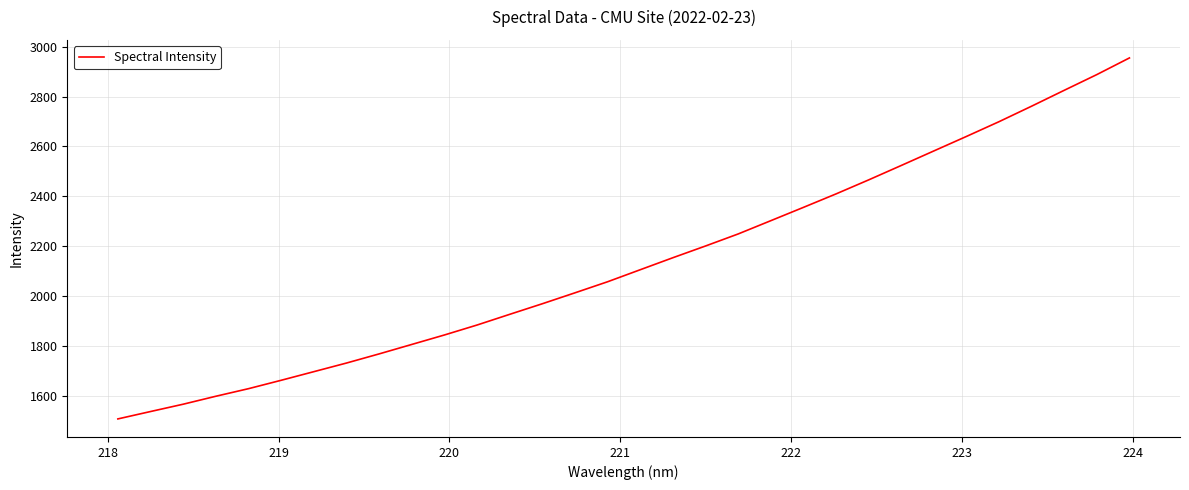

What is the smallest value displayed?

1507.8